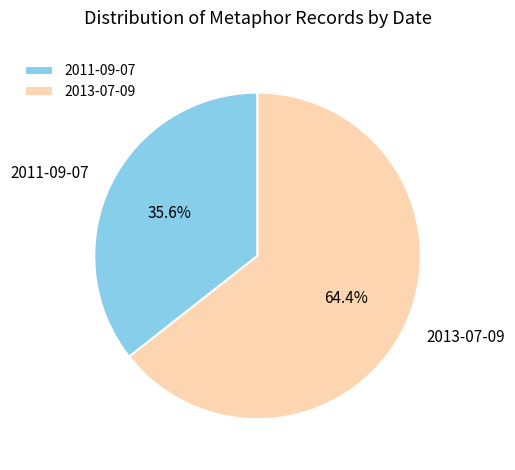

Approximately how many times larger is the value at 2013-07-09 compared to 2011-09-07?

1.8